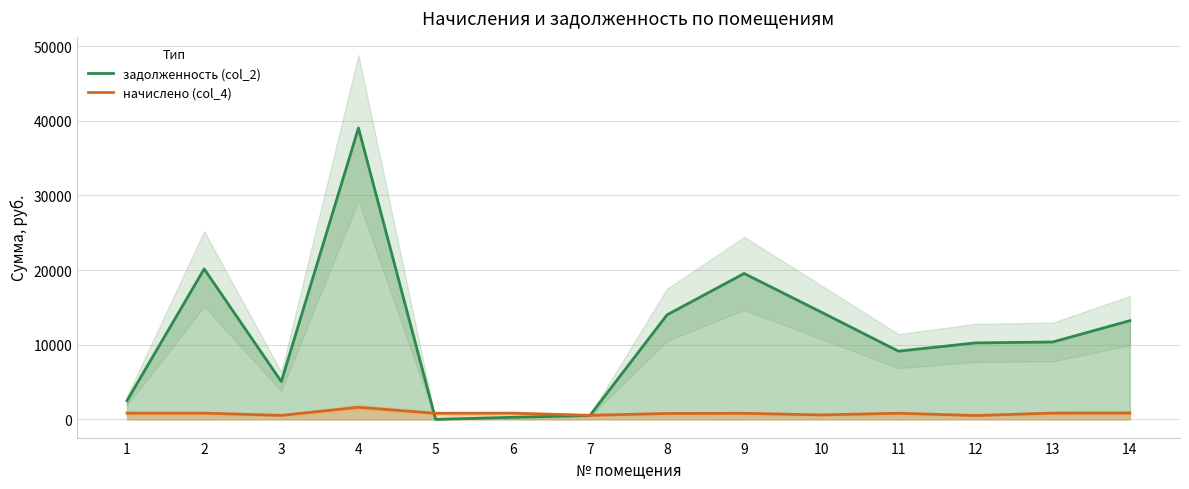

What is the total value across all series at 8?

14786.4